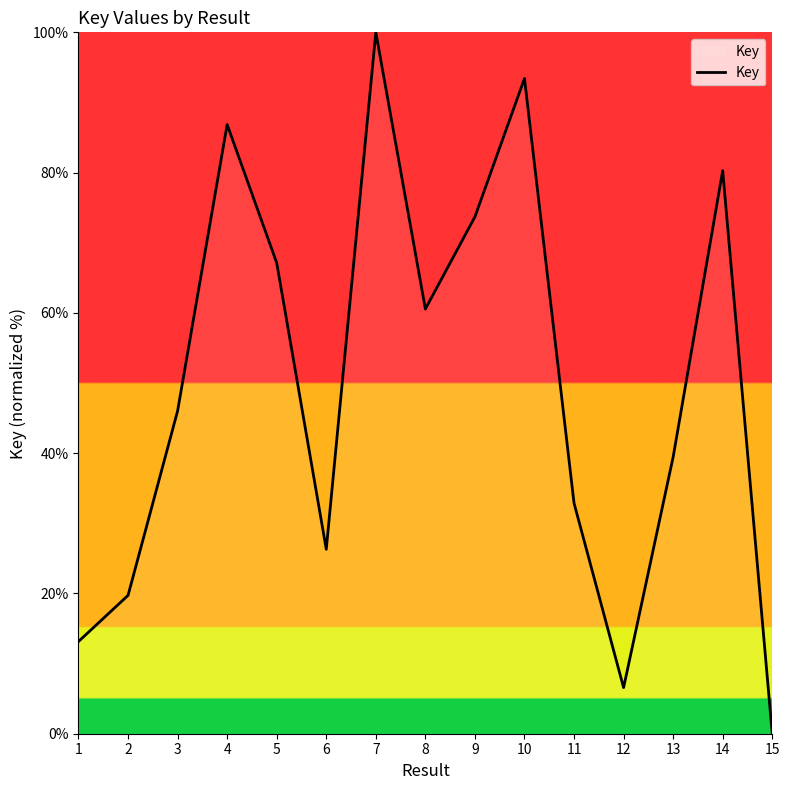

At which label is the value closest to 50?

3